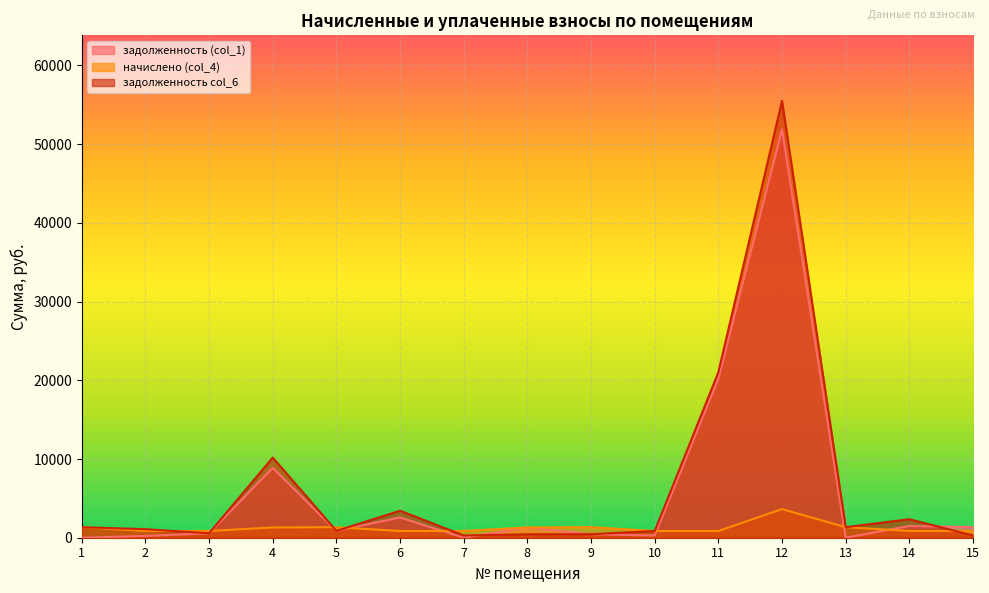

How many lines are shown in the chart?

3